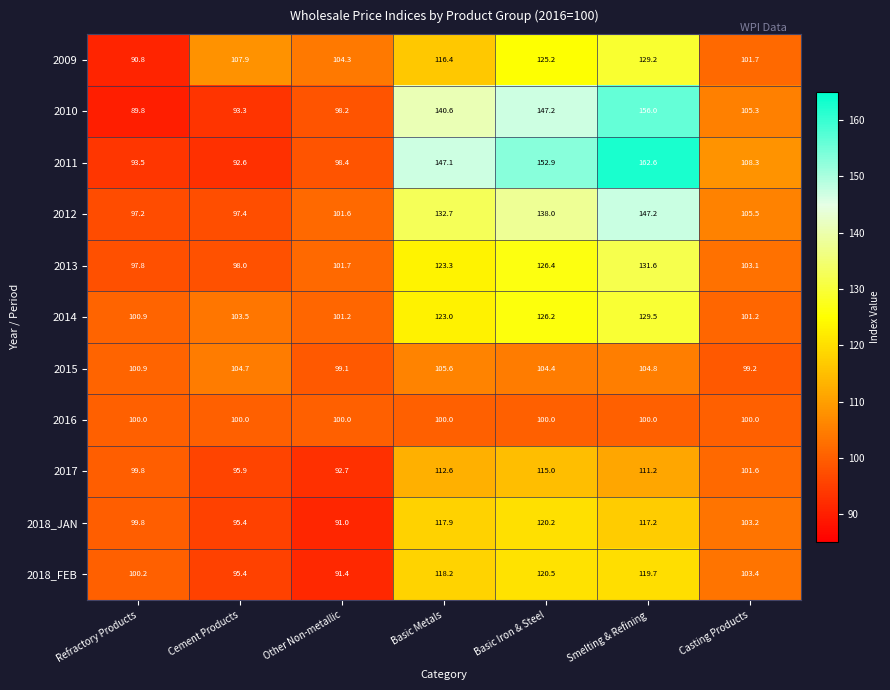

Where is 2015 nearest to the value 102?

Refractory Products